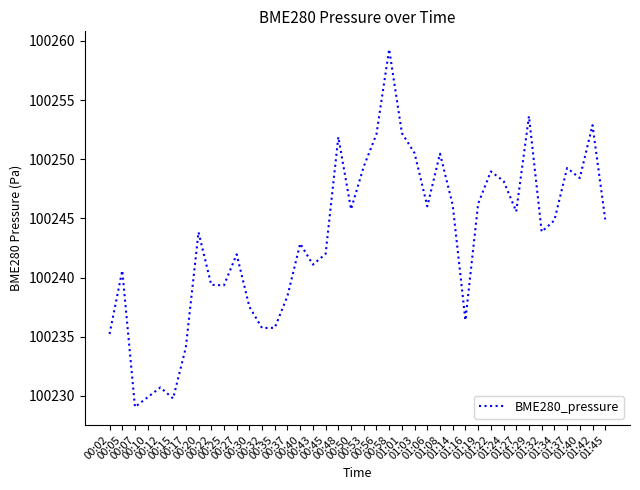

Between 01:14 and 01:08, which is larger?

01:08